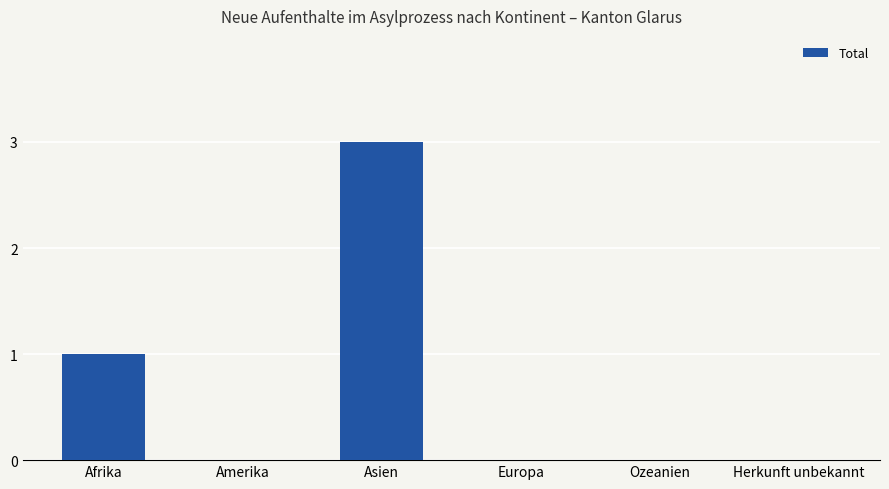

Reading right to left, what are all the values shown in this chart?

Herkunft unbekannt=0	Ozeanien=0	Europa=0	Asien=3	Amerika=0	Afrika=1